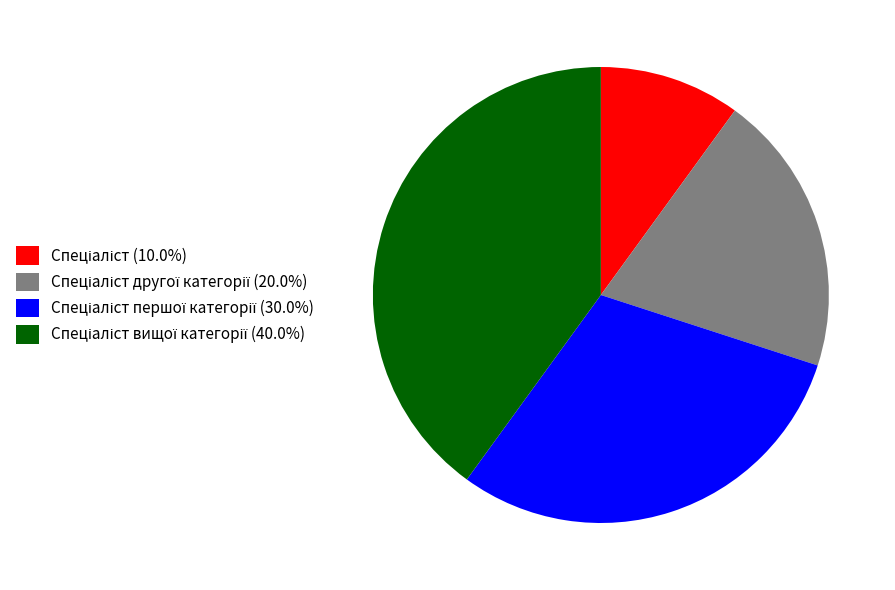

Is there a majority slice in this chart?

No